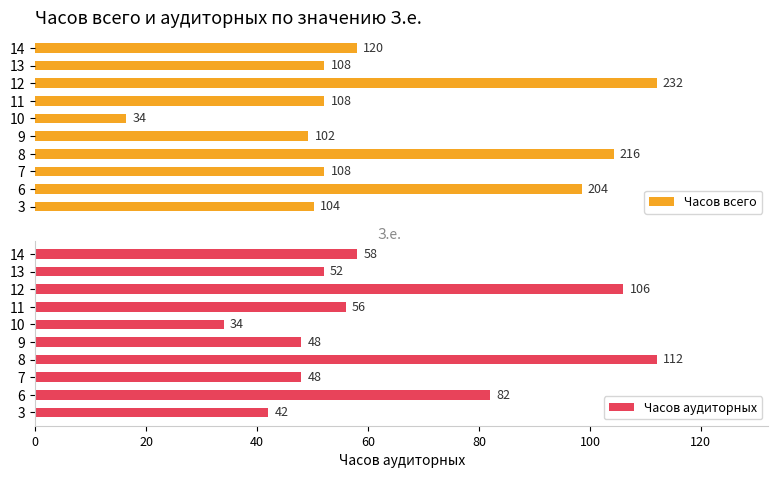

What is the highest value of the Часов всего series?

232